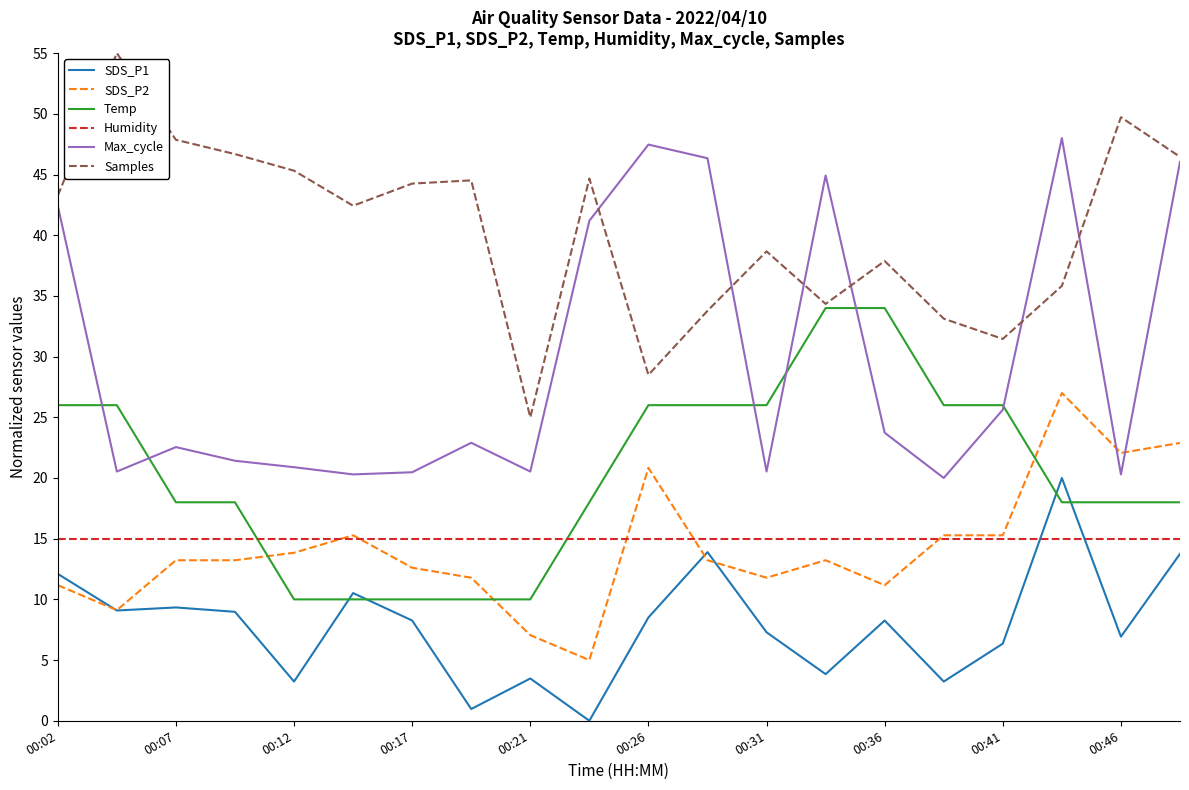

What is the maximum value for SDS_P1?

20.0